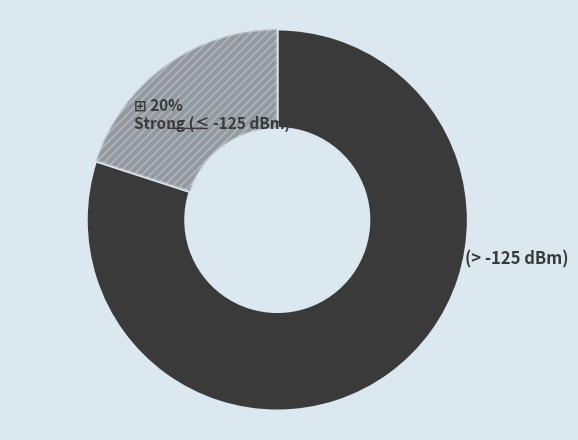

How many segments does this pie chart have?

2